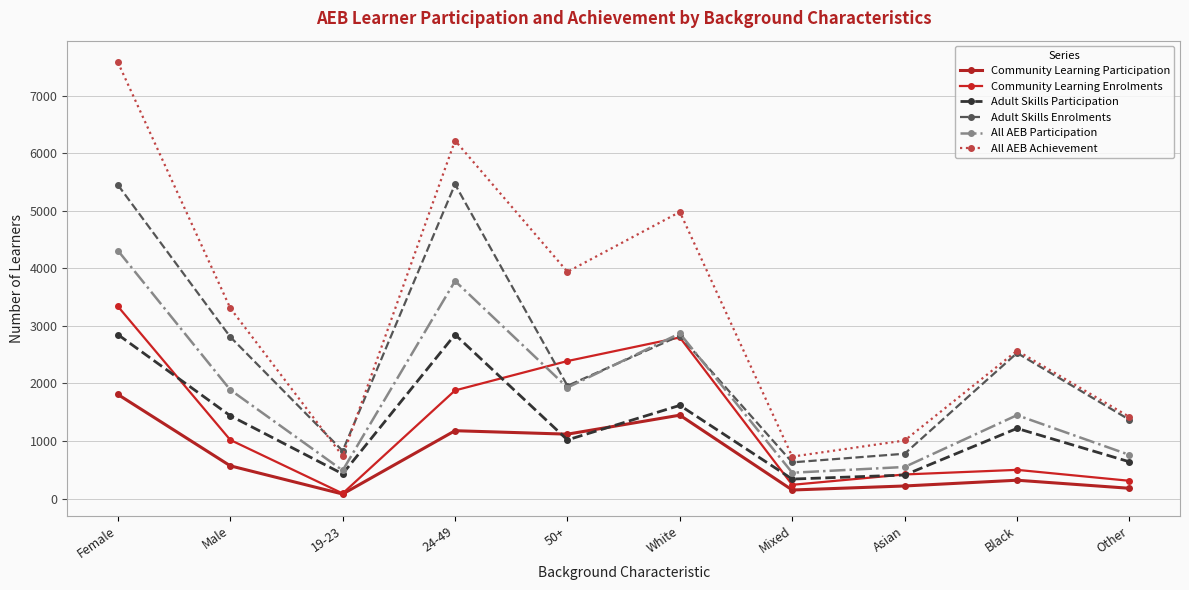

True or false: Community Learning Participation has more than 2 points higher than both neighbors.

True